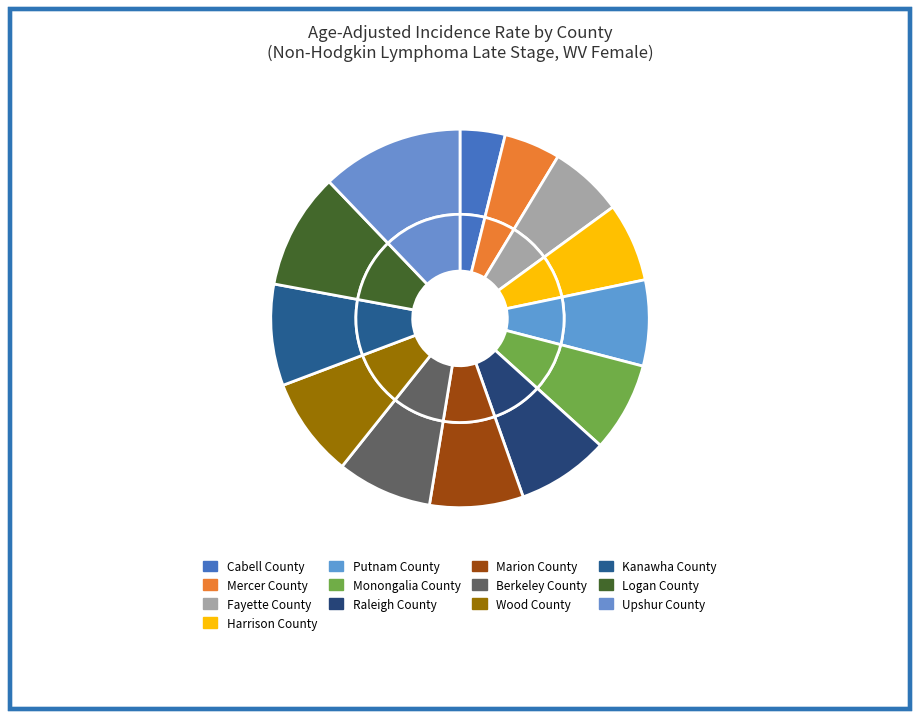

To the nearest percent, what is the difference between the largest and smallest slice percentages?

8%